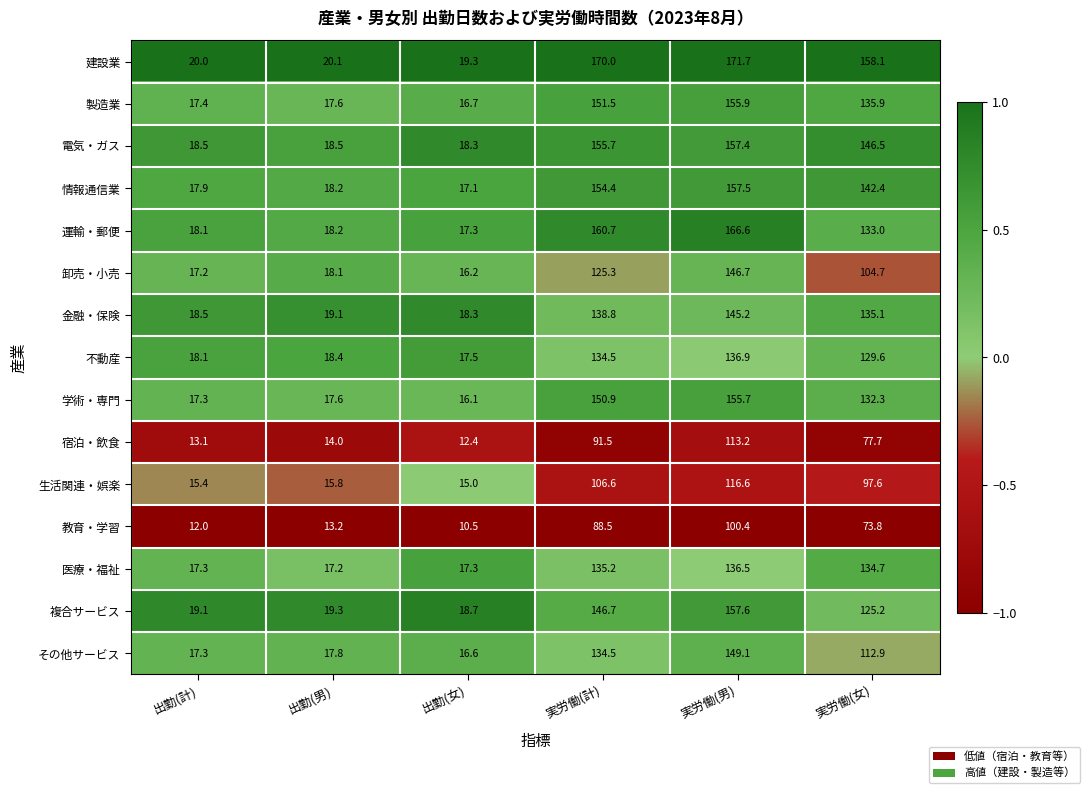

What is the minimum value shown in the chart?

10.5